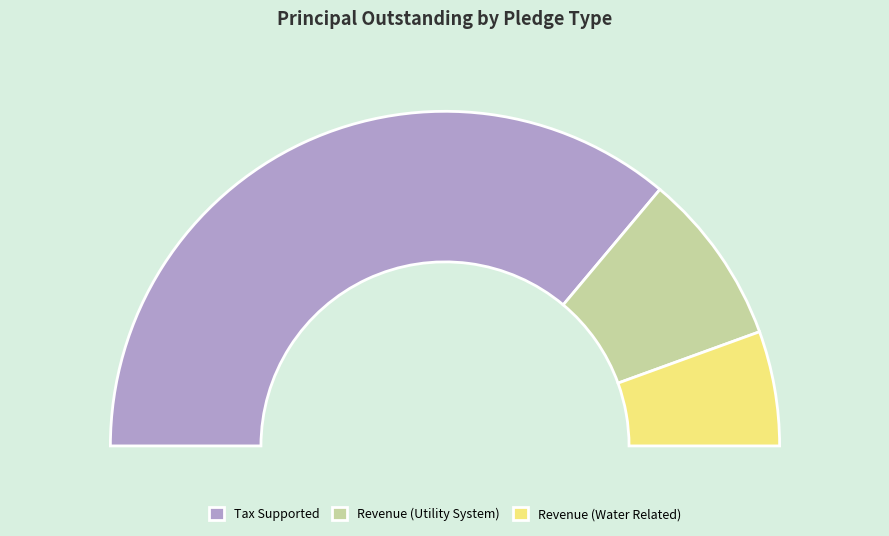

To the nearest percent, what percentage of the pie is Tax Supported?

72%